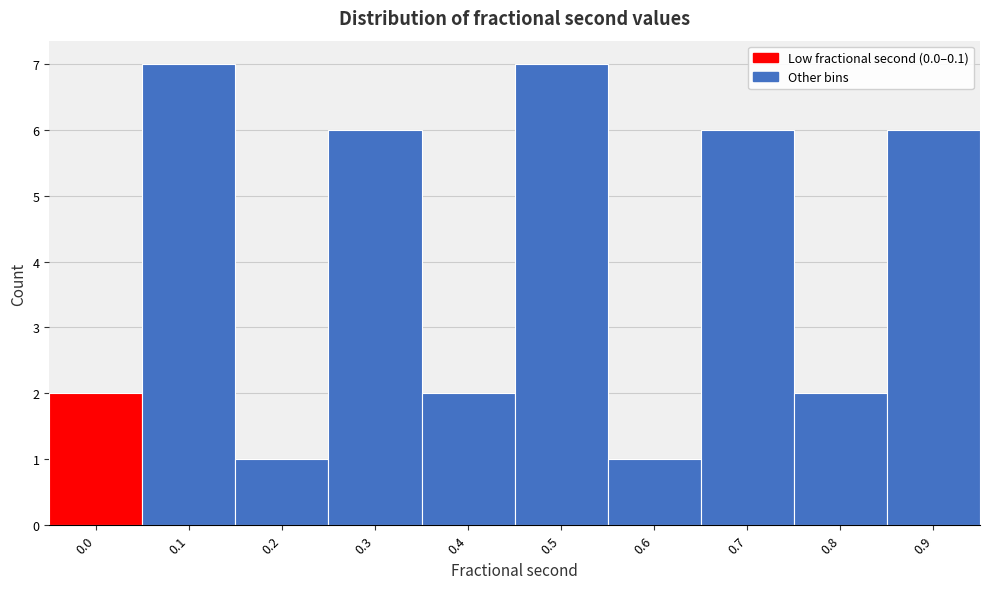

Reading left to right, what are all the values shown in this chart?

2	7	1	6	2	7	1	6	2	6